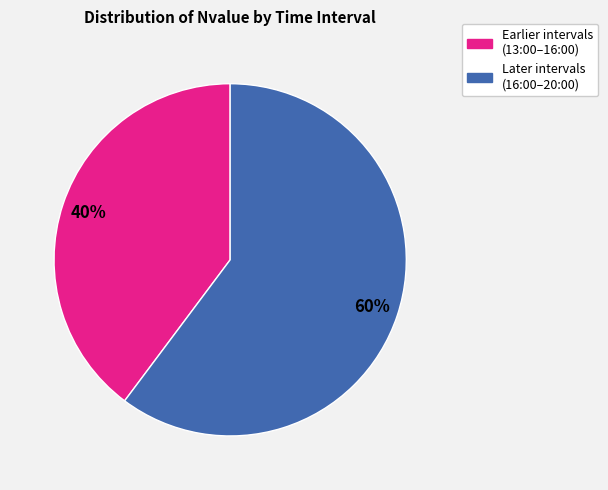

To the nearest percent, what is the average slice percentage?

50%